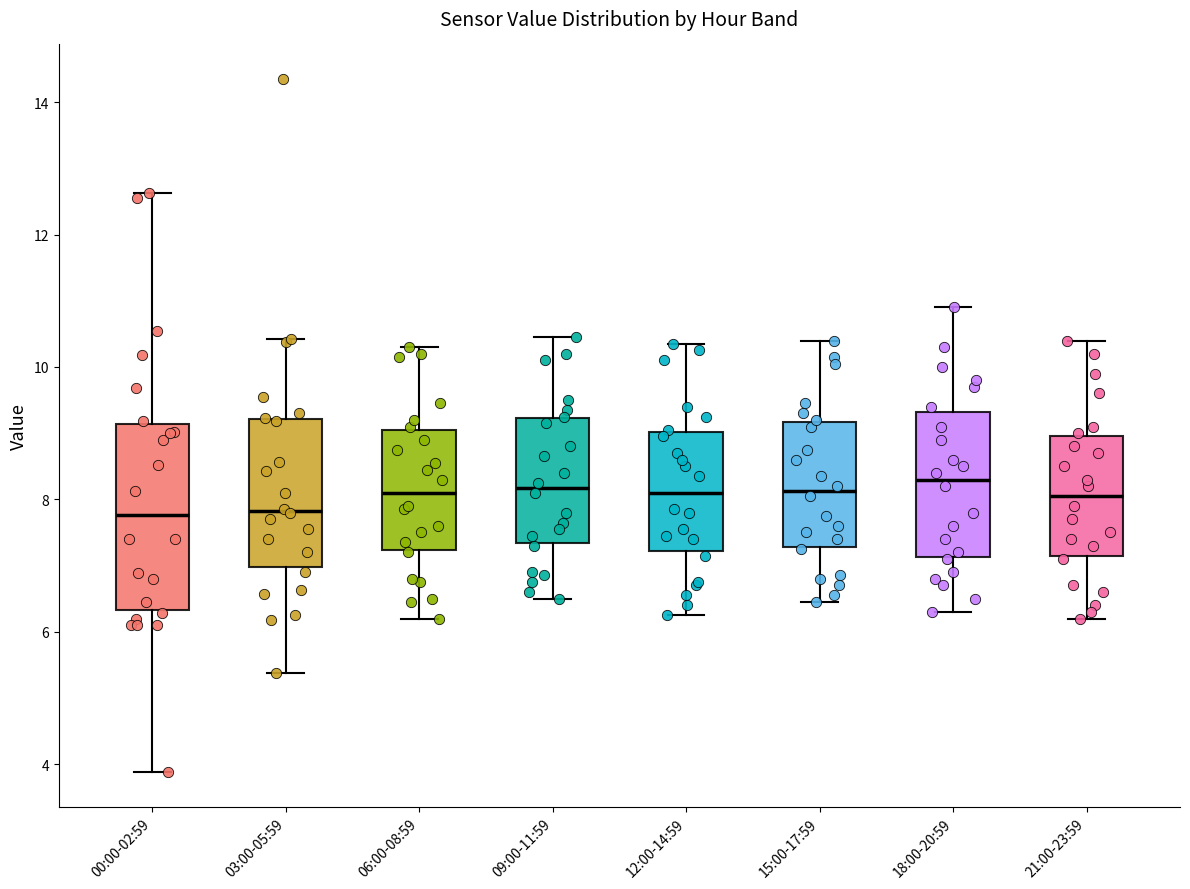

Reading left to right, read every box against the y-axis: the position of its median line, the range the box covers, and the ends of its whiskers. The values are not printed on the chart, so give them approximately, as read against the axis.

00:00-02:59: median 7.8, box 6.4 to 9.2, whiskers 3.8 to 12.6
03:00-05:59: median 7.8, box 7.0 to 9.2, whiskers 5.4 to 10.4
06:00-08:59: median 8.2, box 7.2 to 9.0, whiskers 6.2 to 10.4
09:00-11:59: median 8.2, box 7.4 to 9.2, whiskers 6.6 to 10.4
12:00-14:59: median 8.2, box 7.2 to 9.0, whiskers 6.2 to 10.4
15:00-17:59: median 8.2, box 7.2 to 9.2, whiskers 6.4 to 10.4
18:00-20:59: median 8.4, box 7.2 to 9.4, whiskers 6.4 to 11.0
21:00-23:59: median 8.0, box 7.2 to 9.0, whiskers 6.2 to 10.4